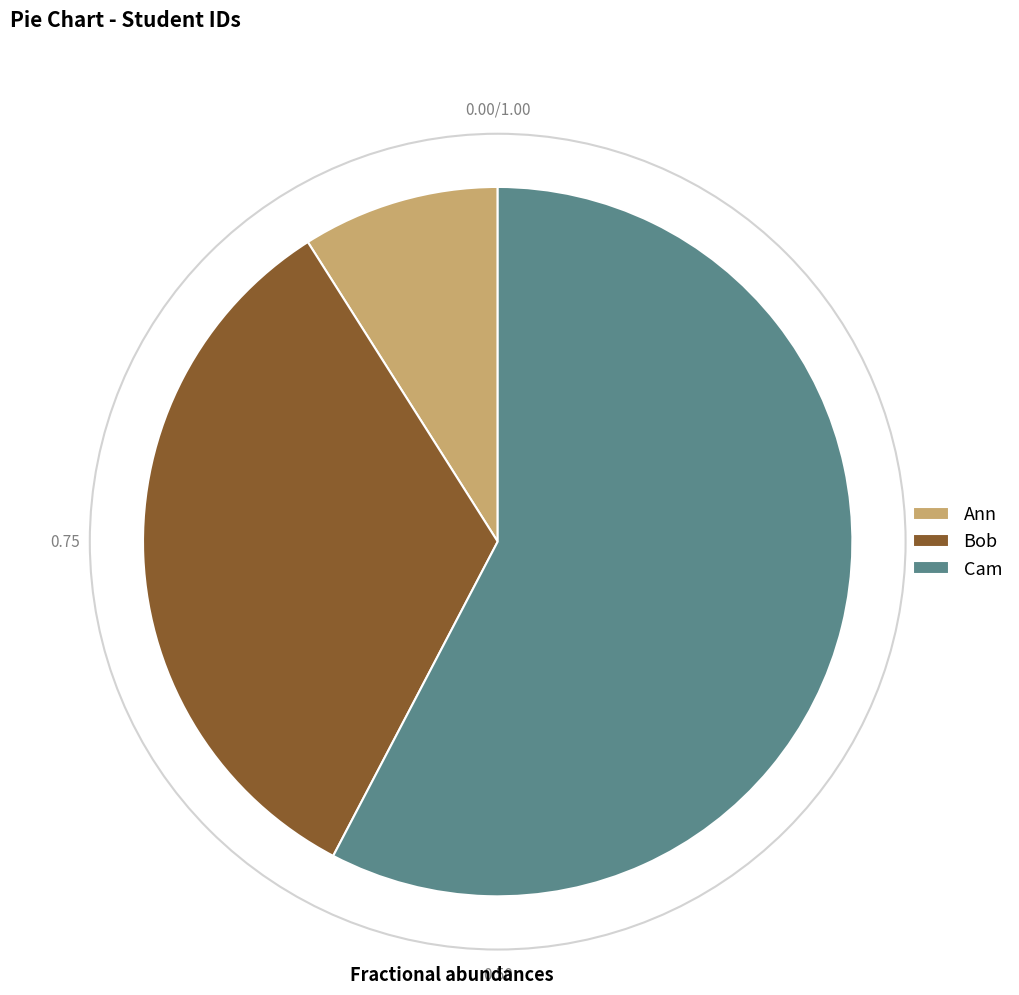

Combined, do Ann and Cam account for over 50%?

Yes